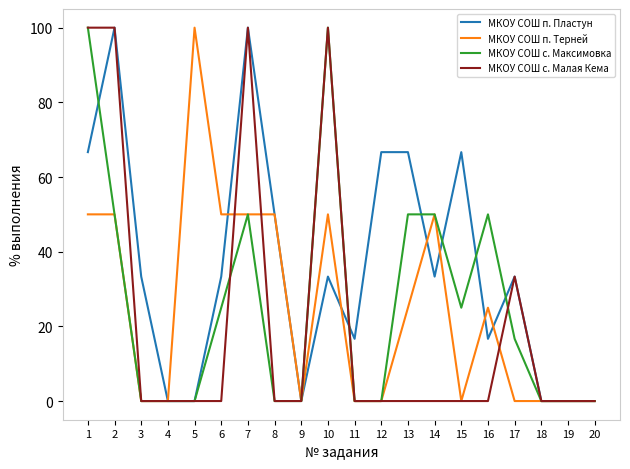

Which series has the largest total across all categories?

МКОУ СОШ п. Пластун